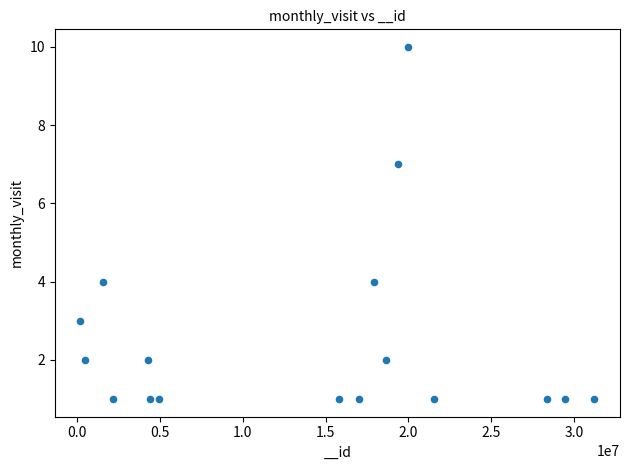

What is the range of Y values (max minus min)?

9